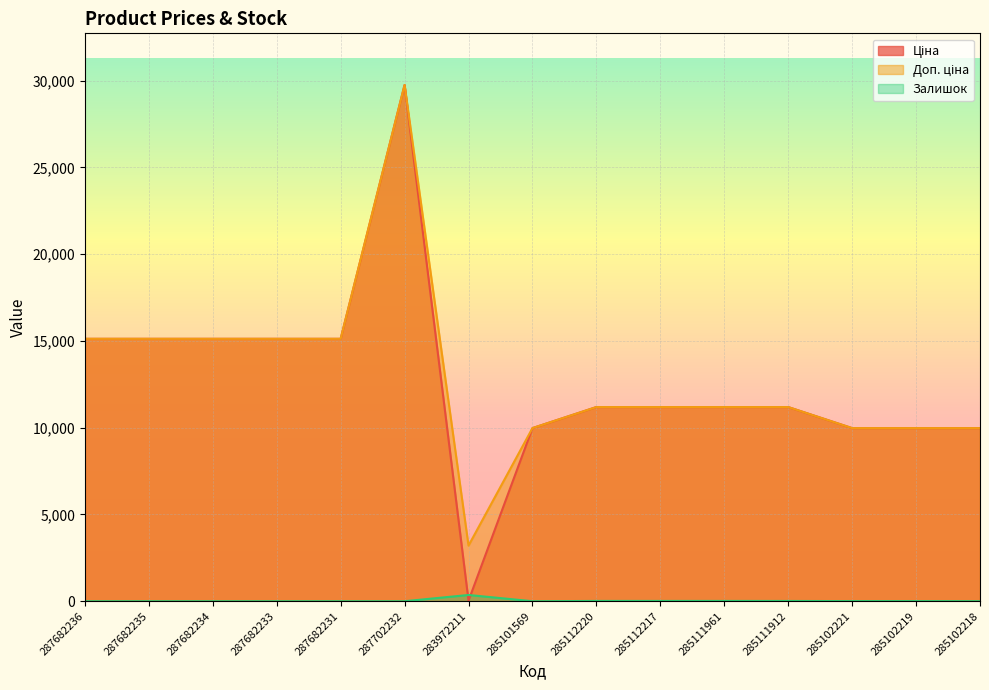

What is the difference between the highest and lowest values at 287682233?

15120.0